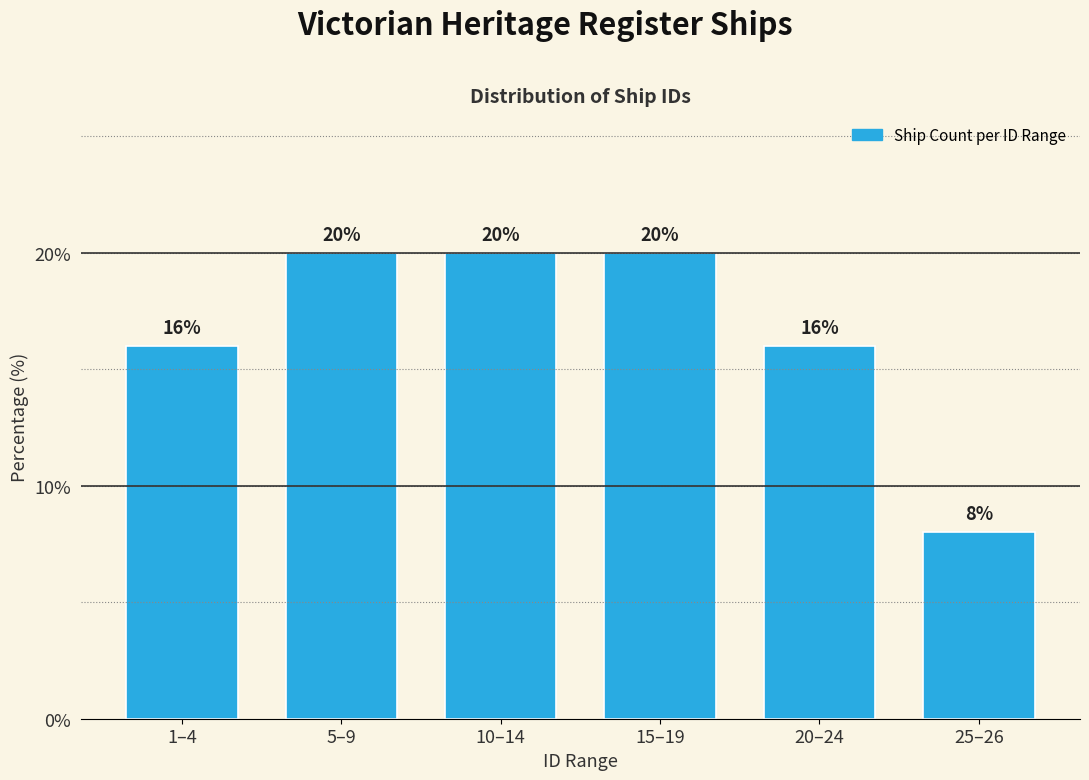

Reading left to right, list all the values displayed in this chart.

16	20	20	20	16	8